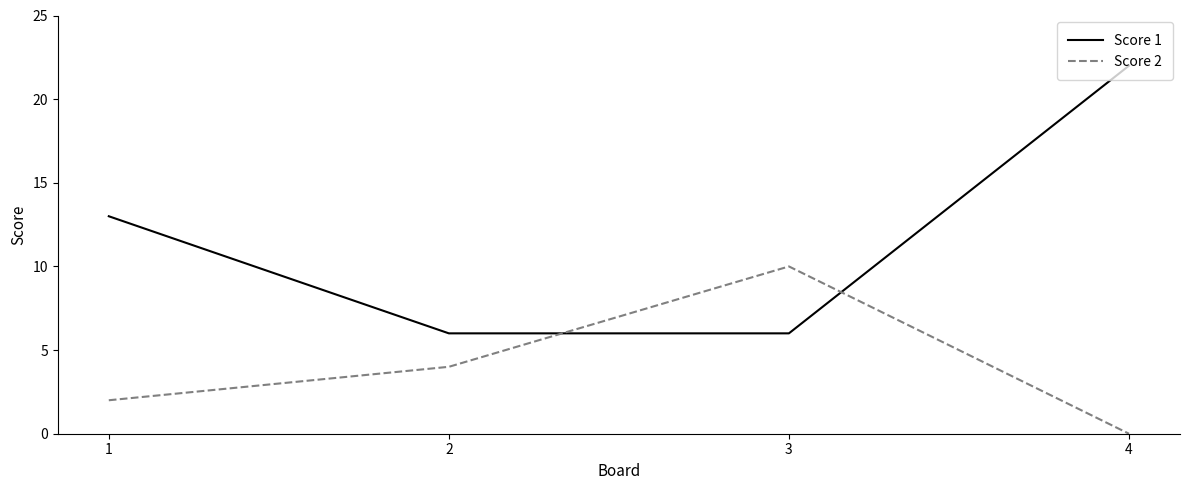

Rank the series at 3 from highest to lowest value.

Score 2, Score 1